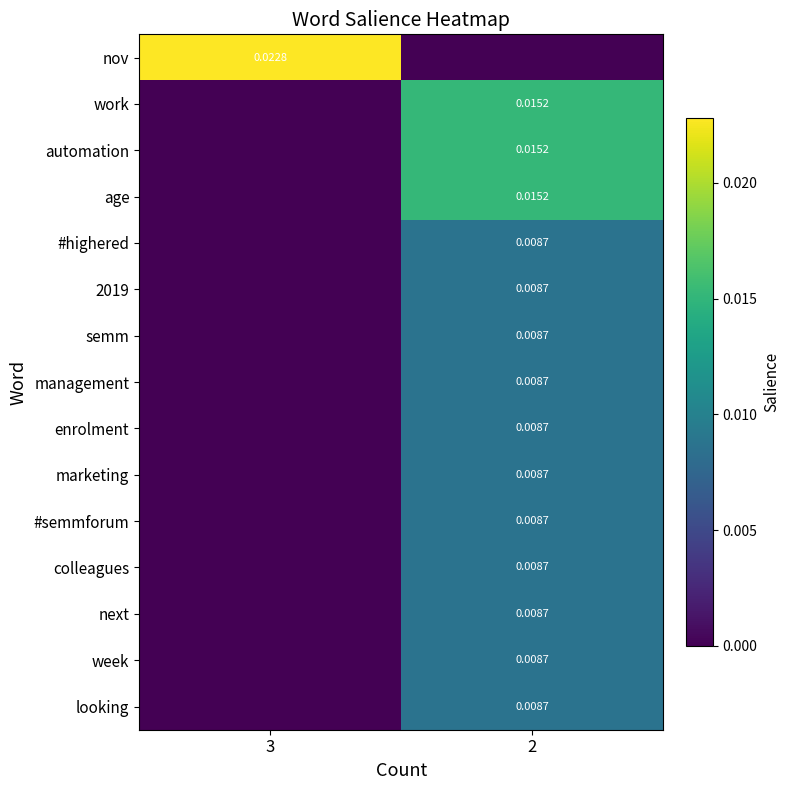

At how many categories does at least one series exceed 0?

2